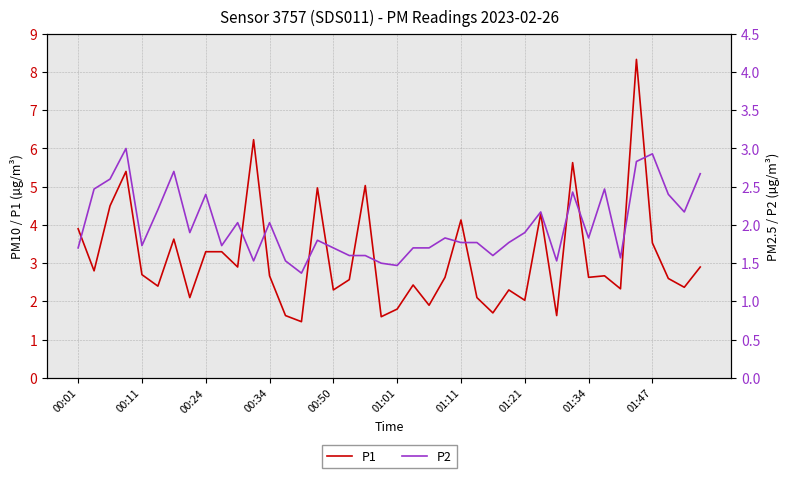

What are all the series names shown in the legend?

P1, P2